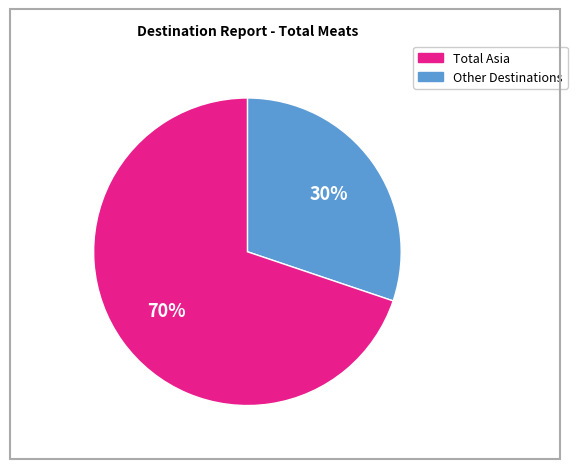

To the nearest percent, what is the difference between the largest and smallest slice percentages?

40%